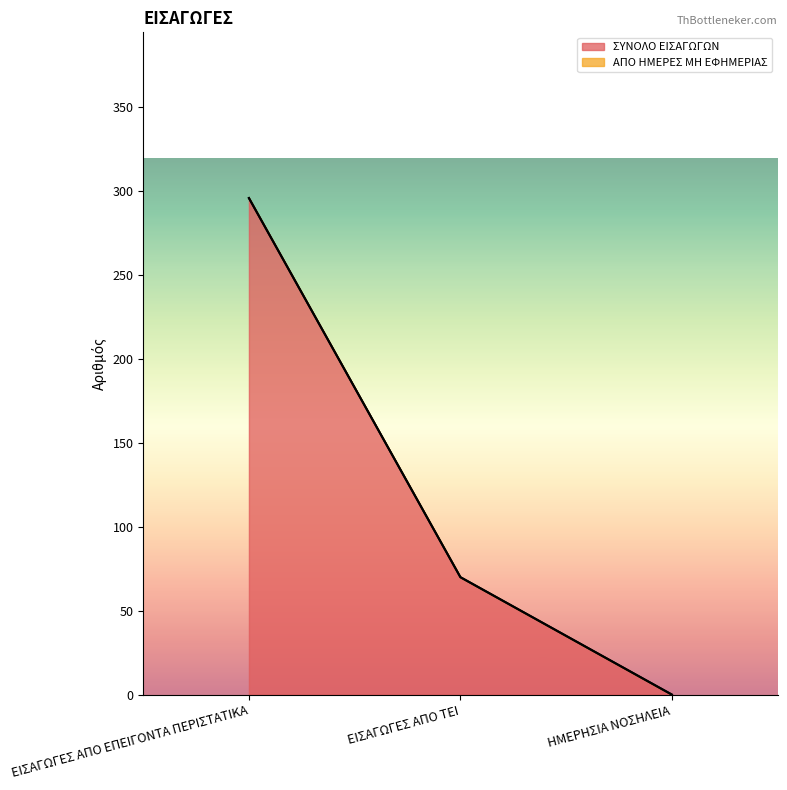

What is the average value?

122